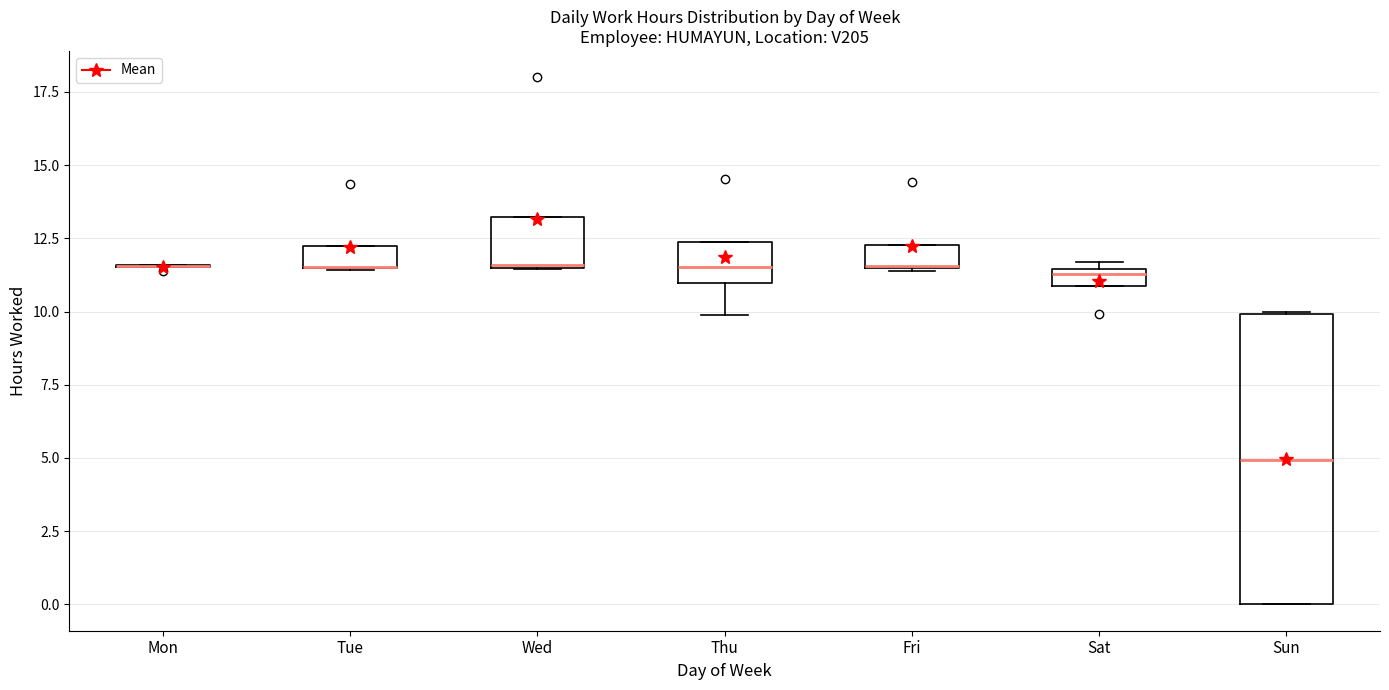

Where is the upper edge of the box for Wed on the y-axis? The values are not printed on the chart, so give them approximately, as read against the axis.

13.0